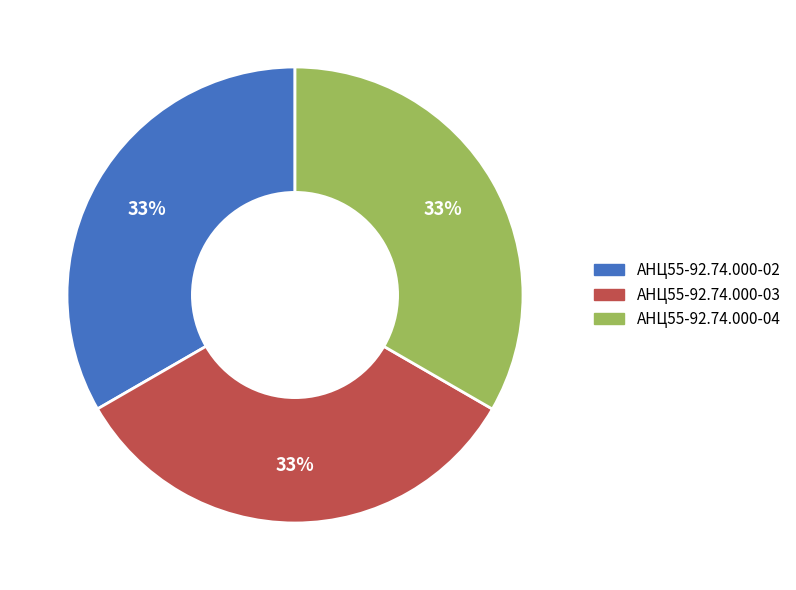

Is there any slice that represents more than half of the pie?

No